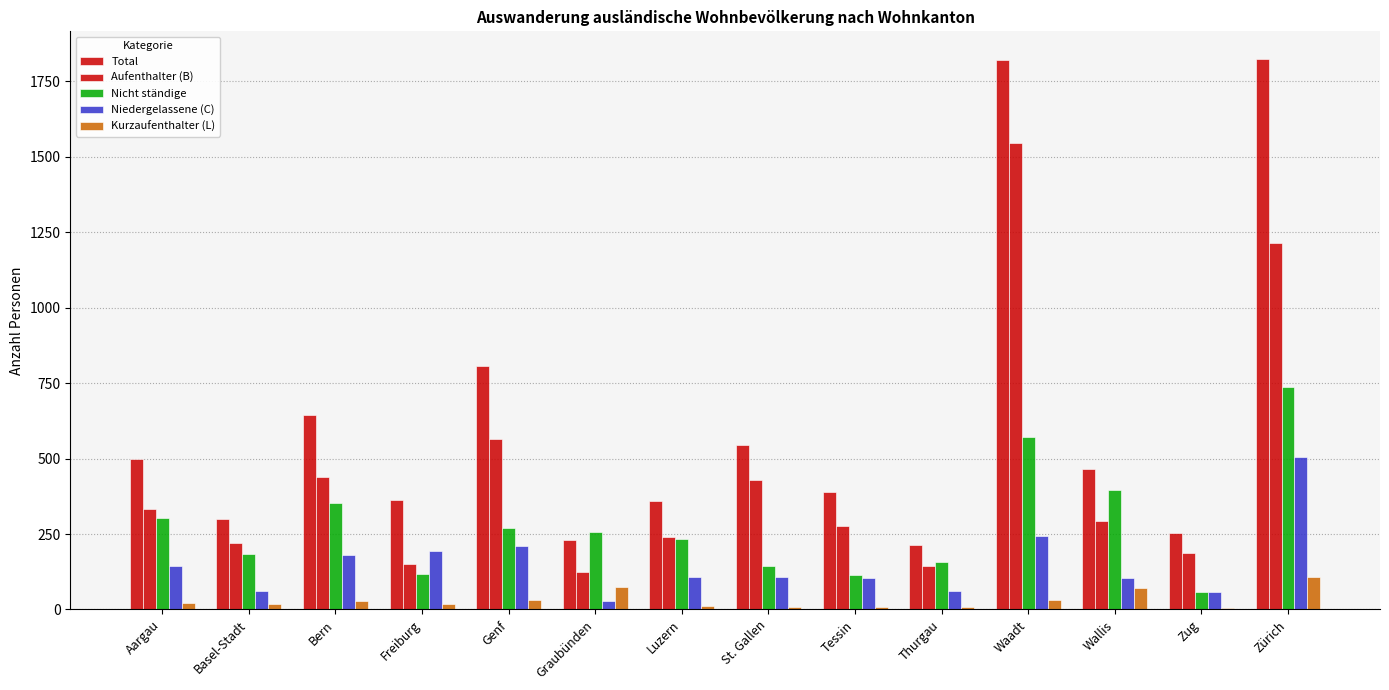

How many data points in Total are less than 467?

7